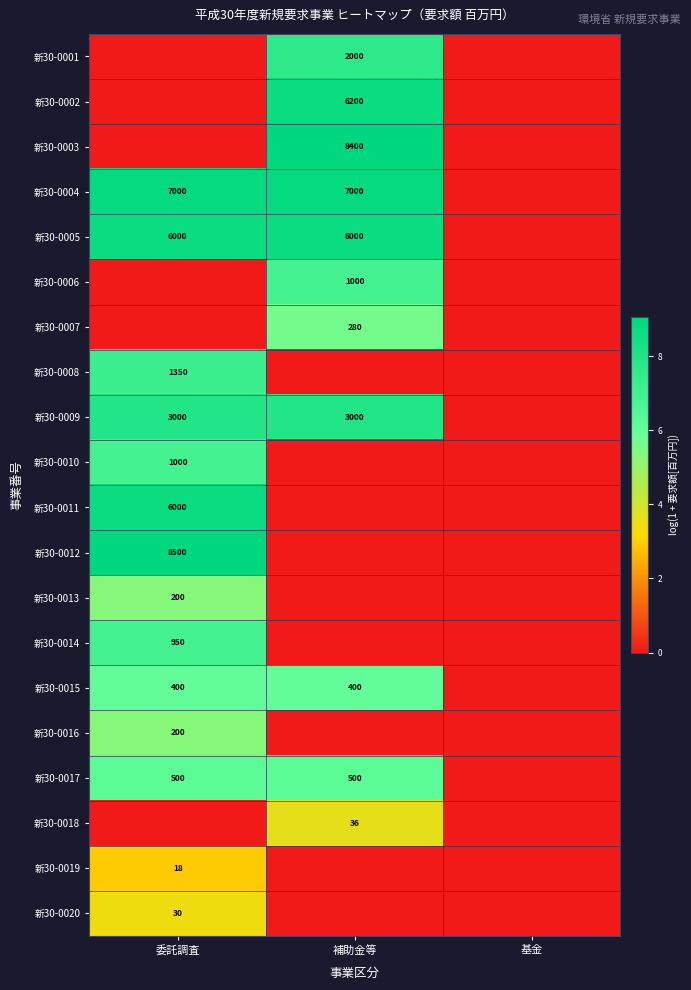

Count the number of categories in the chart.

3